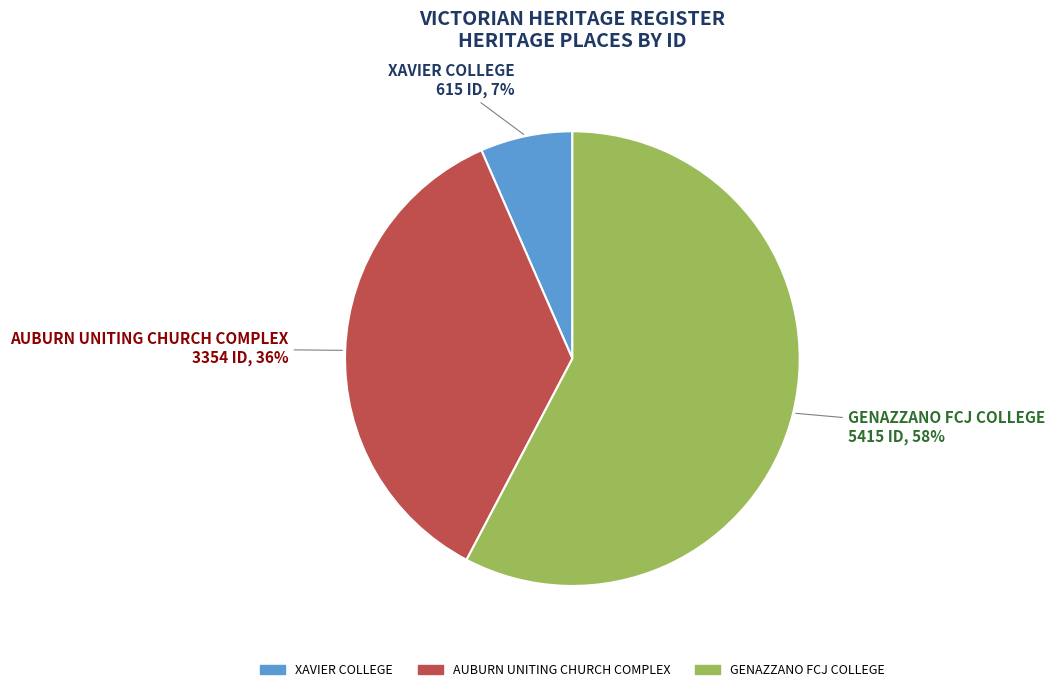

Which has a higher value, XAVIER COLLEGE or GENAZZANO FCJ COLLEGE?

GENAZZANO FCJ COLLEGE